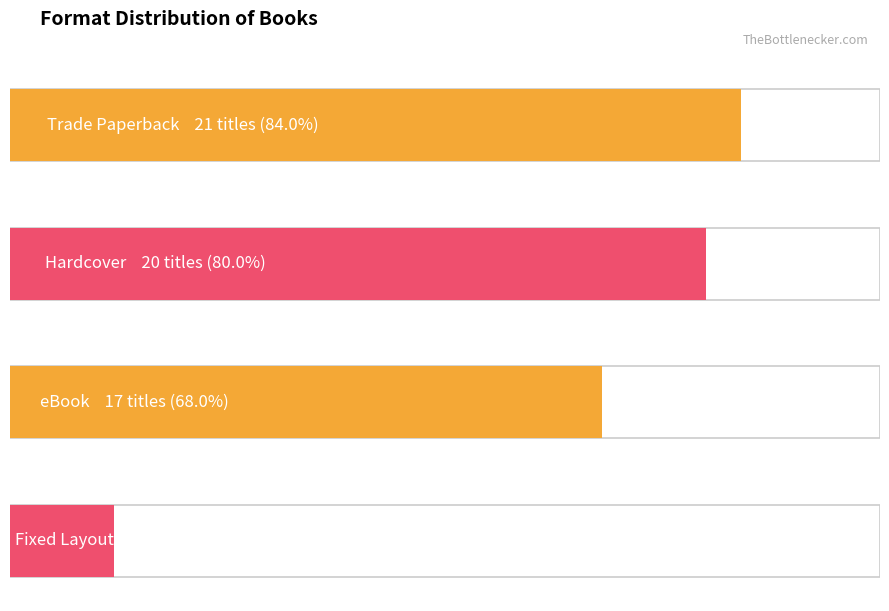

What is the minimum value shown in the chart?

3